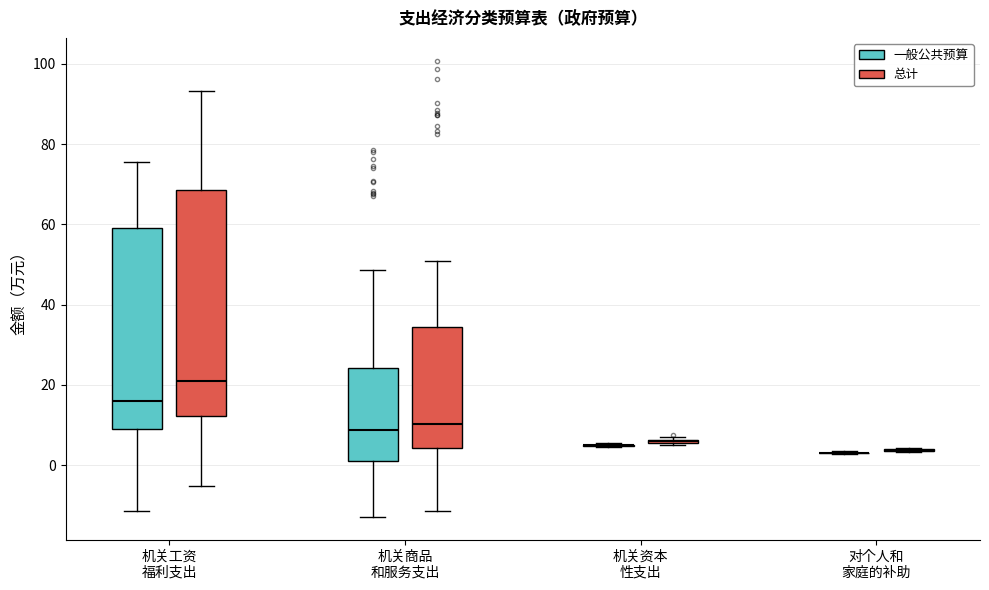

Reading left to right, read every box against the y-axis: the position of its median line, the range the box covers, and the ends of its whiskers. The values are not printed on the chart, so give them approximately, as read against the axis.

机关工资 福利支出 (一般公共预算): median 16, box 10 to 60, whiskers -12 to 76
机关工资 福利支出 (总计): median 22, box 12 to 68, whiskers -6 to 94
机关商品 和服务支出 (一般公共预算): median 8, box 2 to 24, whiskers -12 to 48
机关商品 和服务支出 (总计): median 10, box 4 to 34, whiskers -12 to 50
机关资本 性支出 (一般公共预算): box collapsed to a line at 4, whiskers 4 to 6
机关资本 性支出 (总计): box collapsed to a line at 6, whiskers 4 to 8
对个人和 家庭的补助 (一般公共预算): box collapsed to a line at 4, whiskers 2 to 4
对个人和 家庭的补助 (总计): box collapsed to a line at 4, whiskers 4 to 4